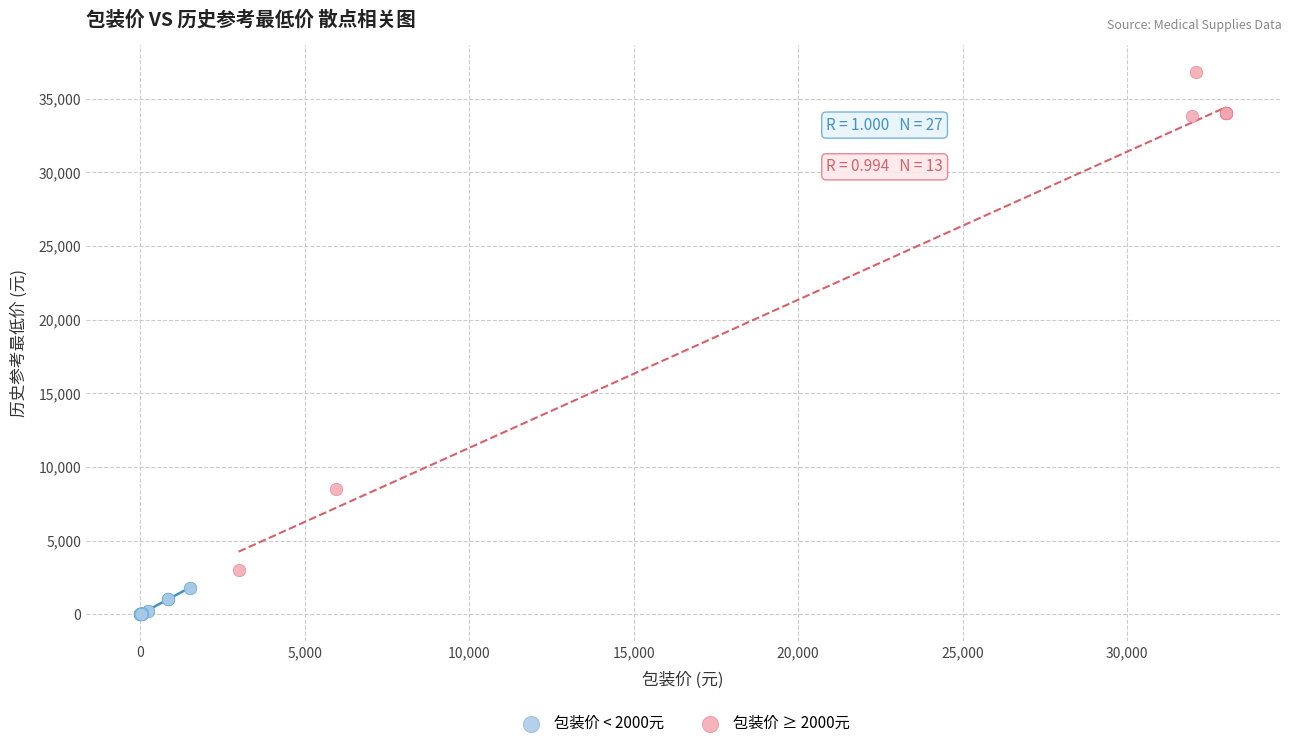

Which series has the largest Y range (max minus min)?

包装价 ≥ 2000元